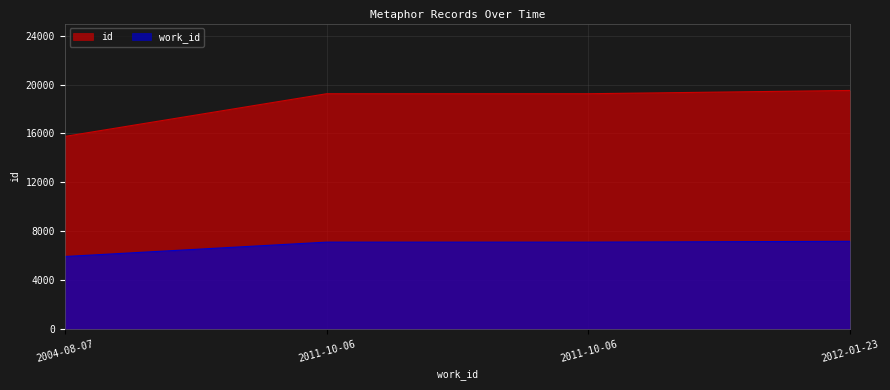

True or false: work_id and id cross at least once.

False